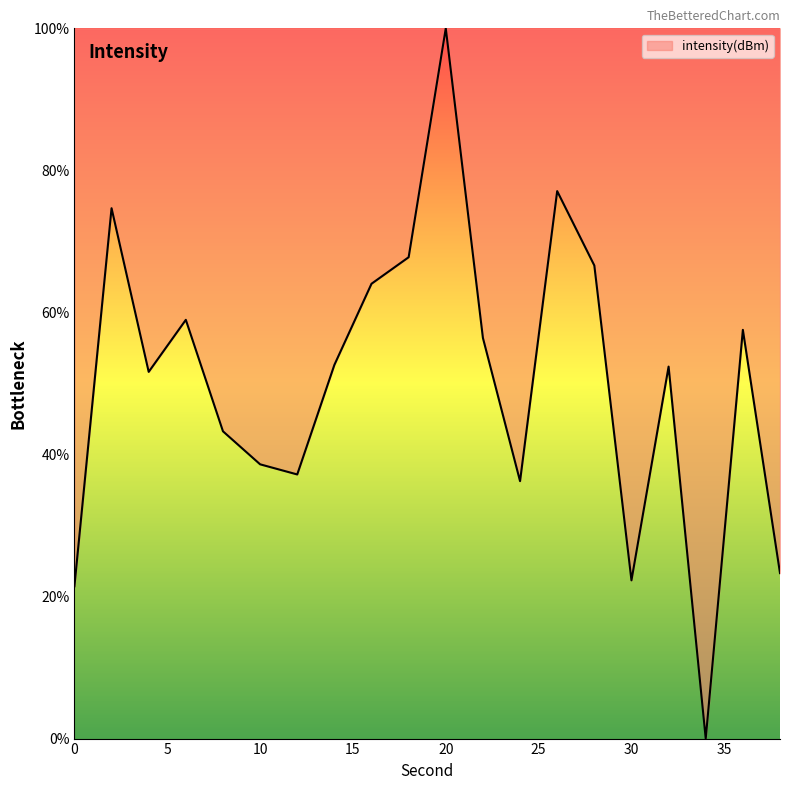

What is the difference between the maximum and minimum values?

100.0